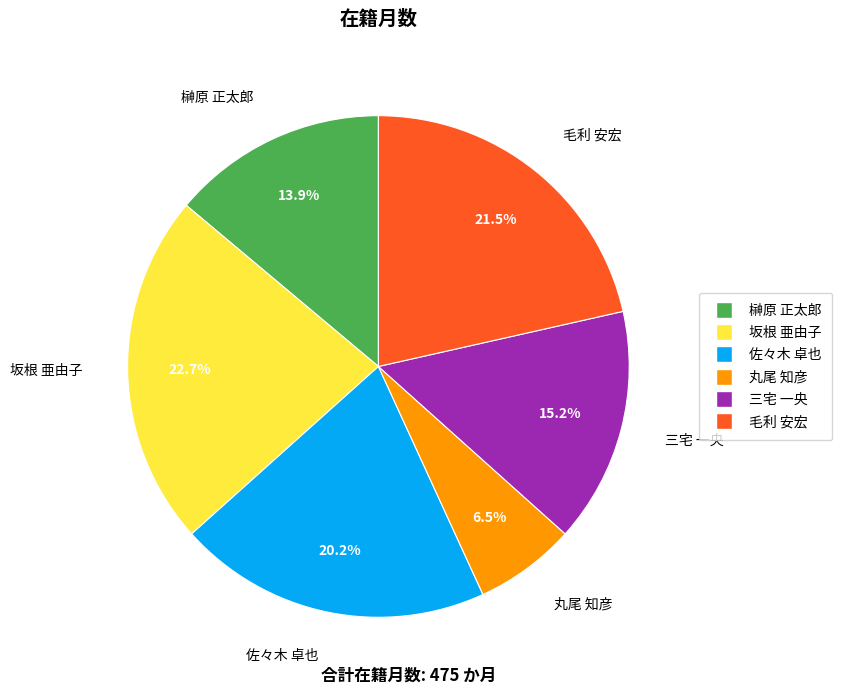

What is the total percentage of 三宅 一央 and 坂根 亜由子?

37.9%